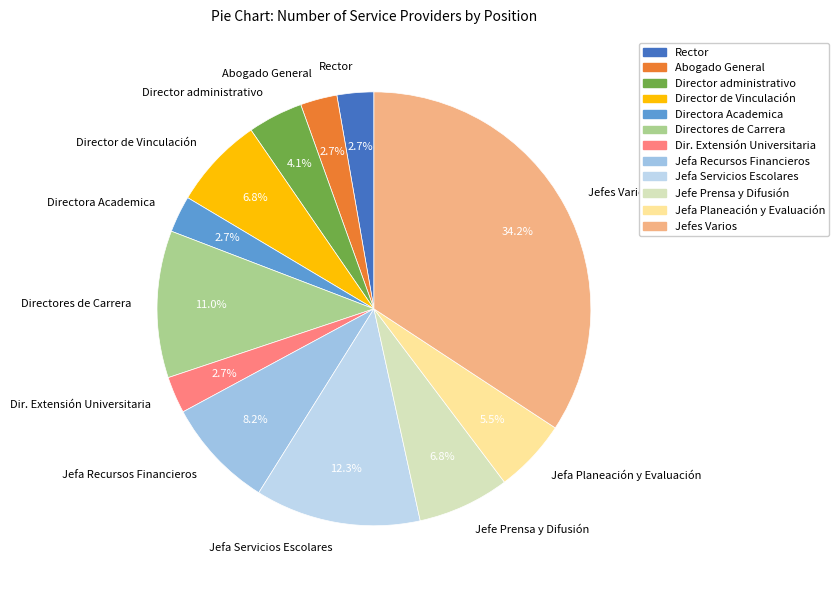

To the nearest percent, what is the average slice percentage?

8%